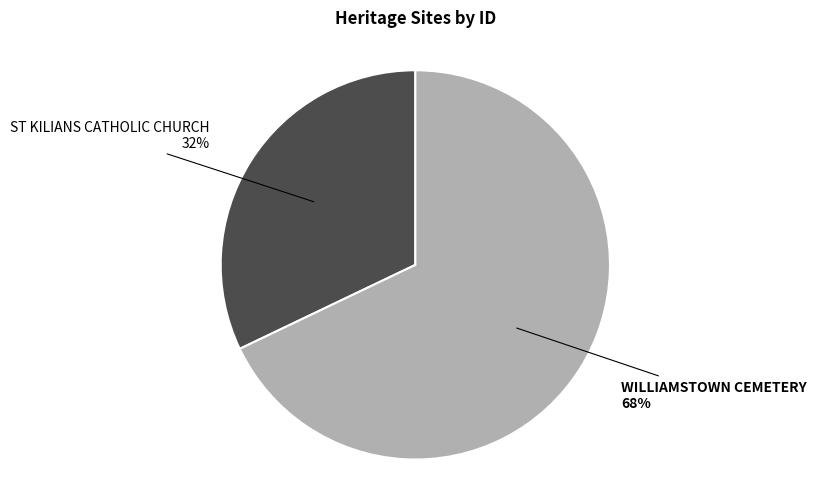

To the nearest percent, what is the average slice percentage?

50%